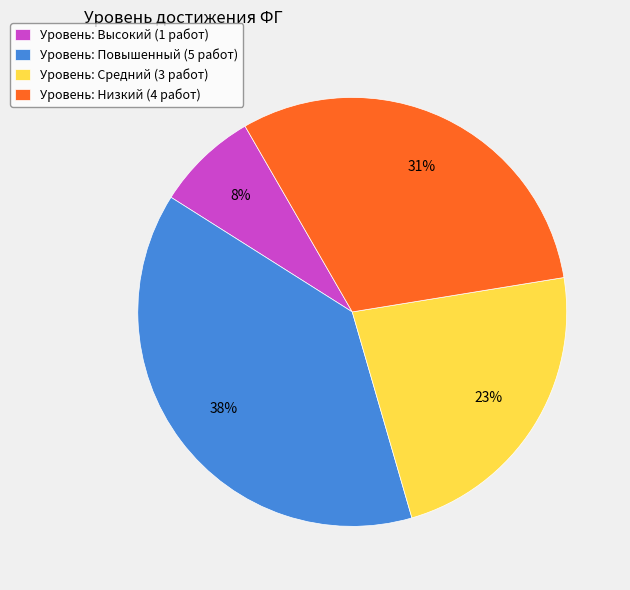

To the nearest percent, what is the average slice percentage?

25%